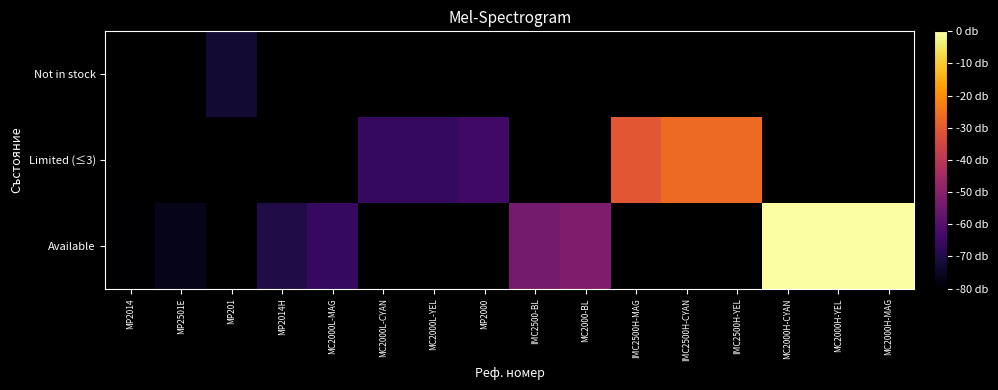

Which series changed the most between MC2000L-CYAN and IMC2500H-CYAN?

Limited (≤3)